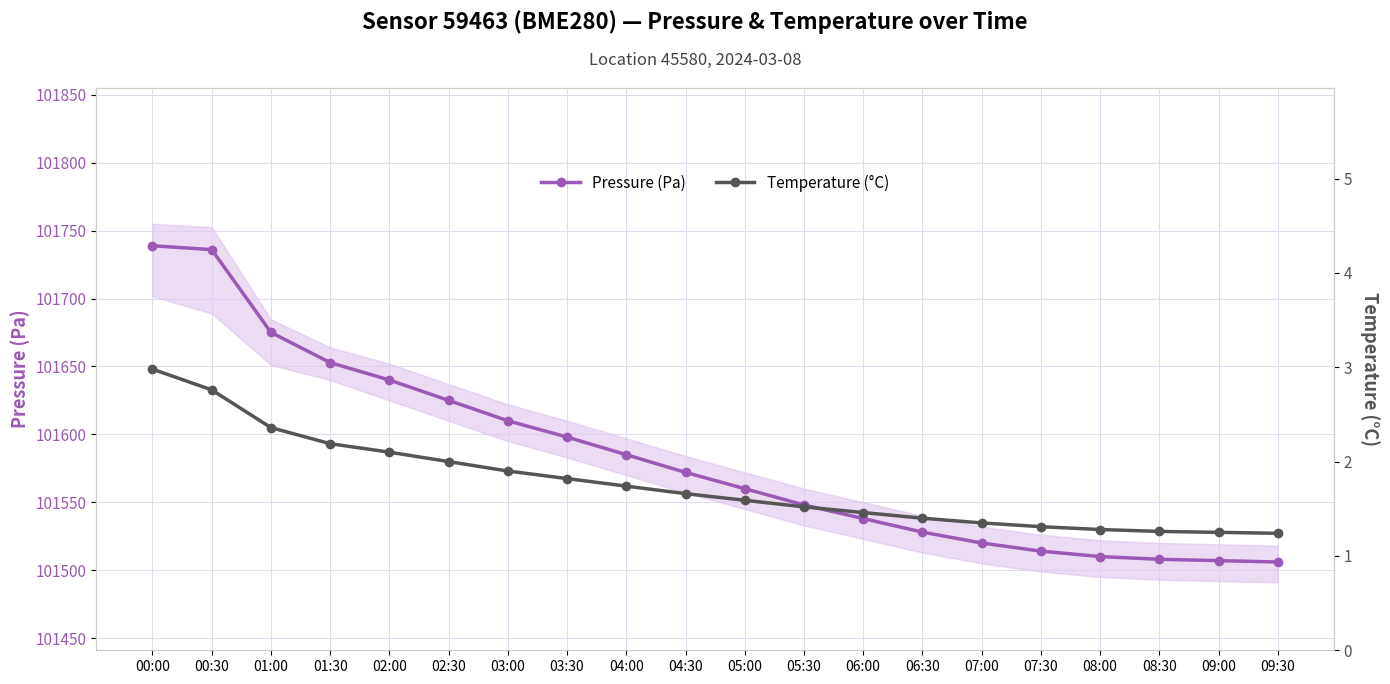

How many categories are shown in the chart?

20